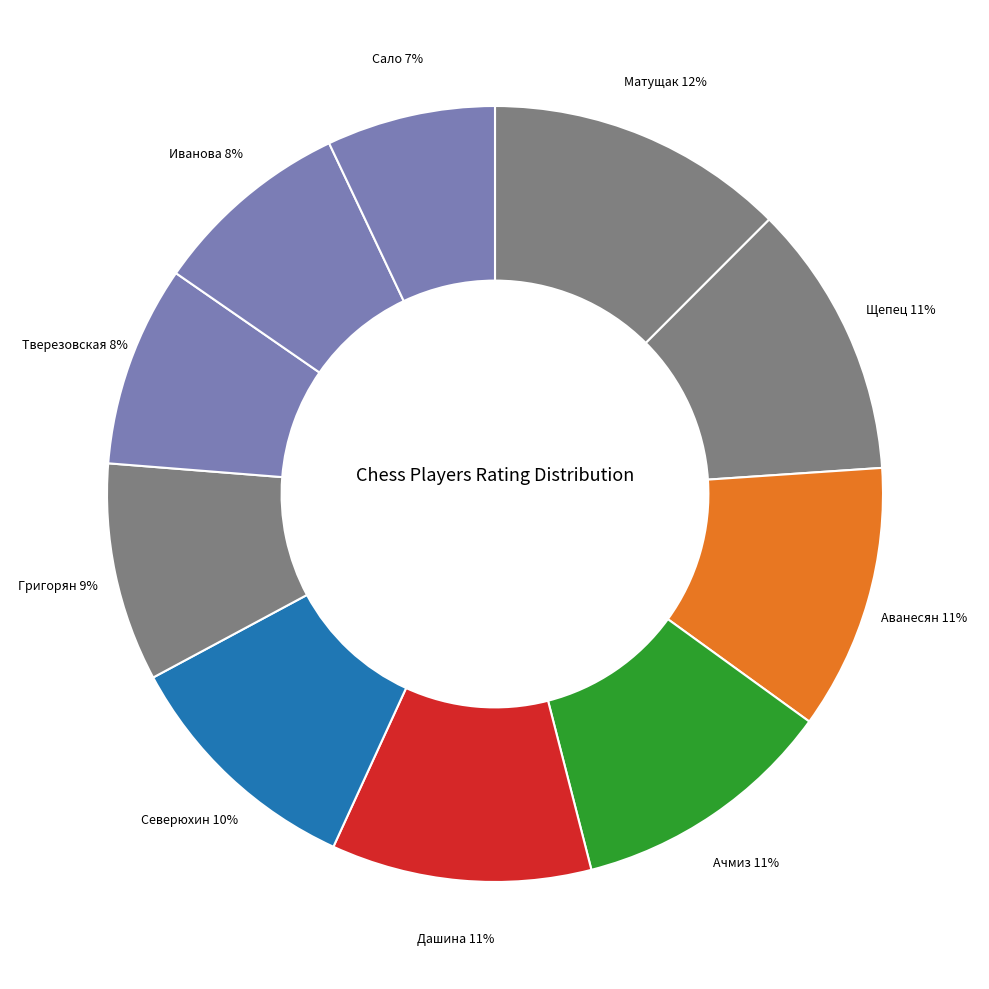

How many segments does this pie chart have?

10